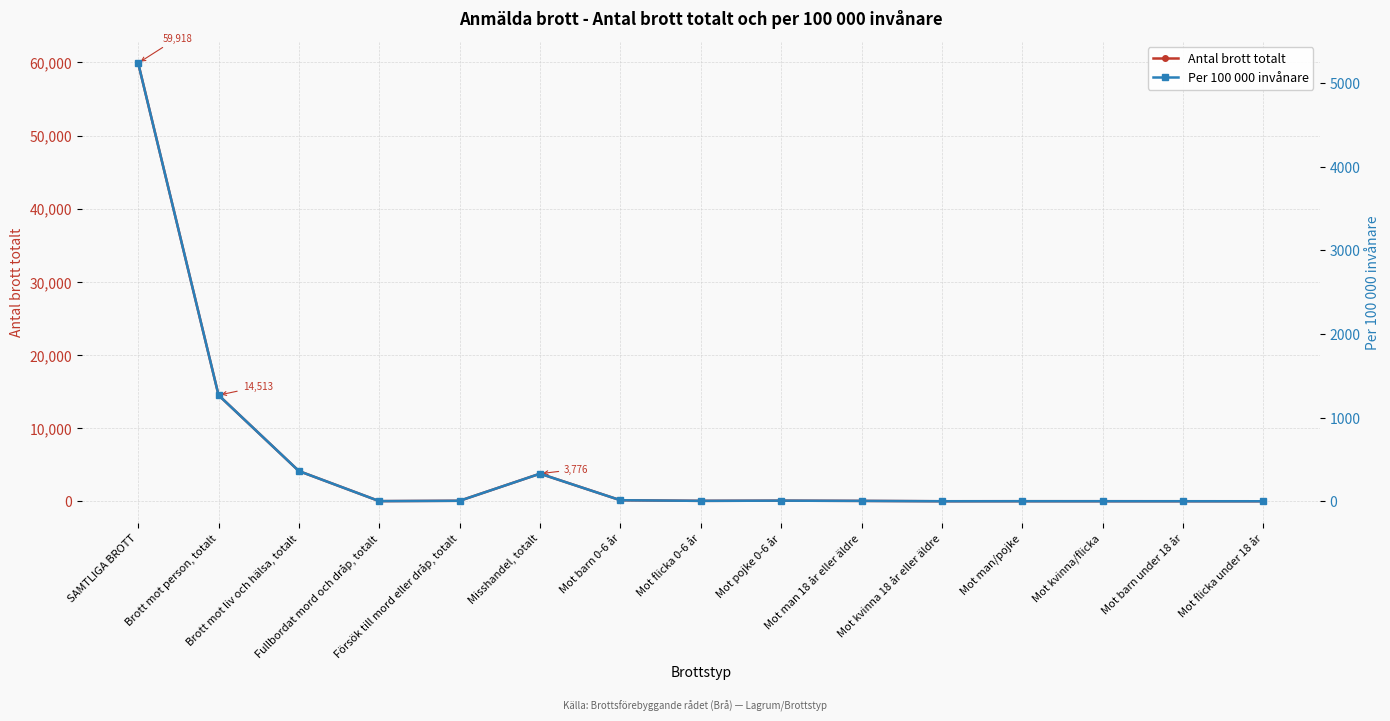

Between Mot pojke 0-6 år and Mot kvinna 18 år eller äldre, which is larger?

Mot pojke 0-6 år